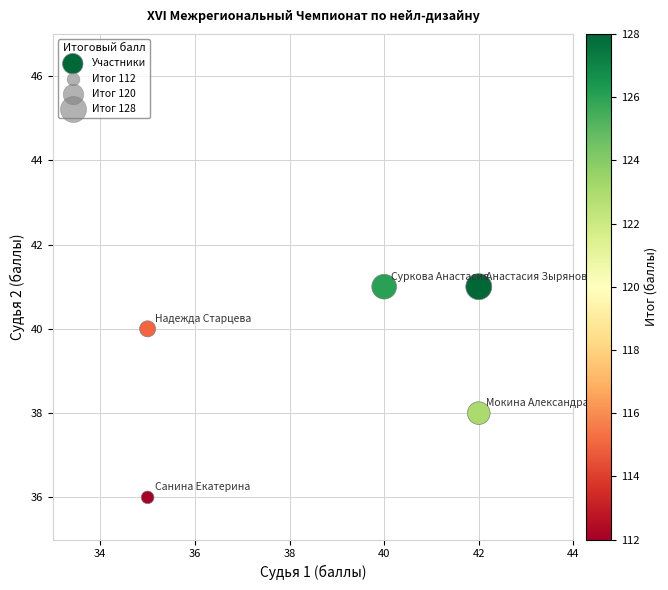

What is the range of X values (max minus min)?

7